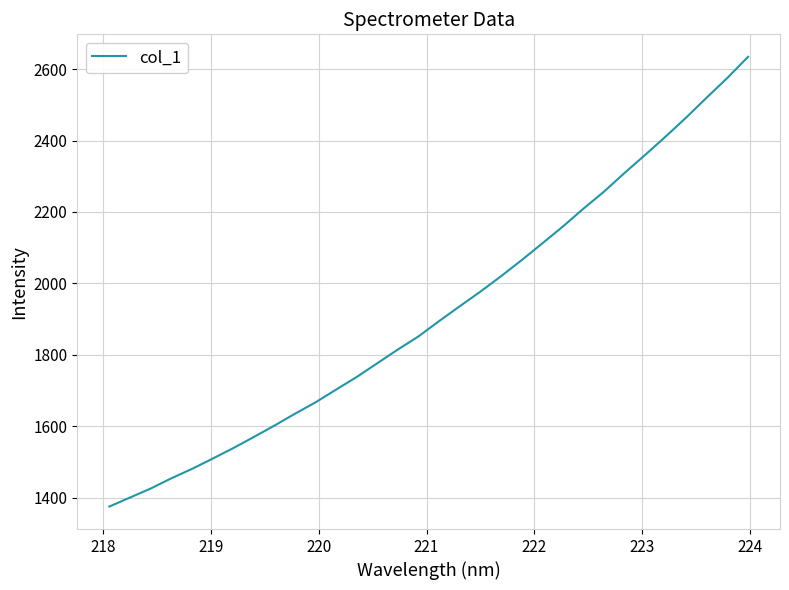

What is the minimum value shown in the chart?

1375.2